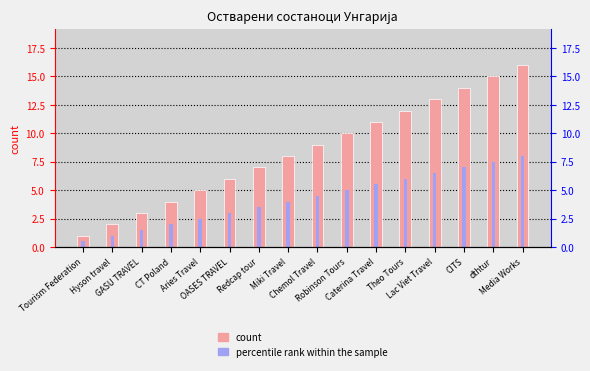

What is the value of the count bar at the 2nd from the left?

2.0